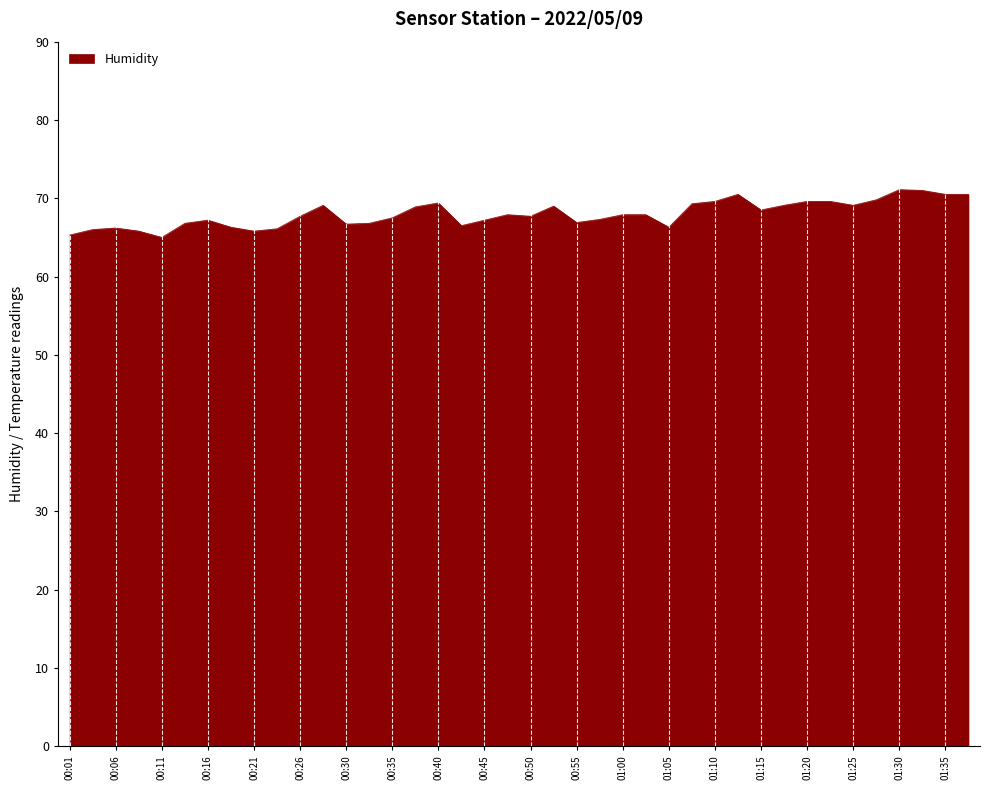

What is the smallest value displayed?

65.0